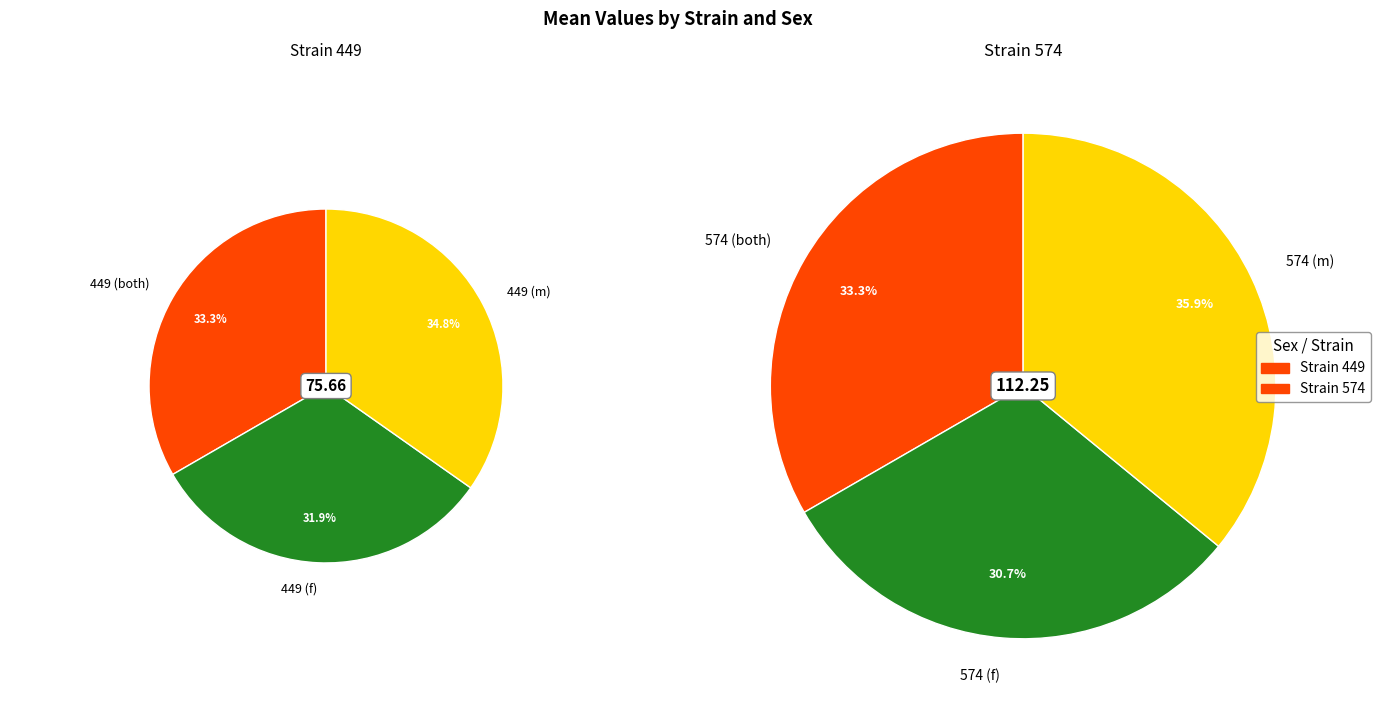

How many segments does this pie chart have?

6